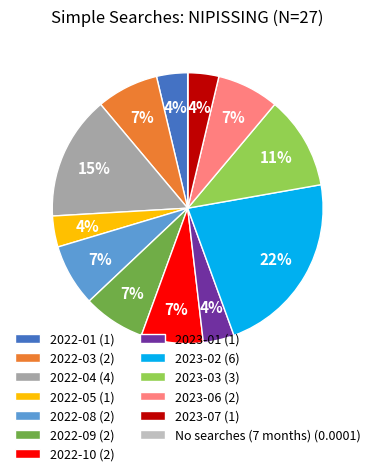

Is the sum of 2023-01 (1) and 2022-10 (2) greater than half?

No